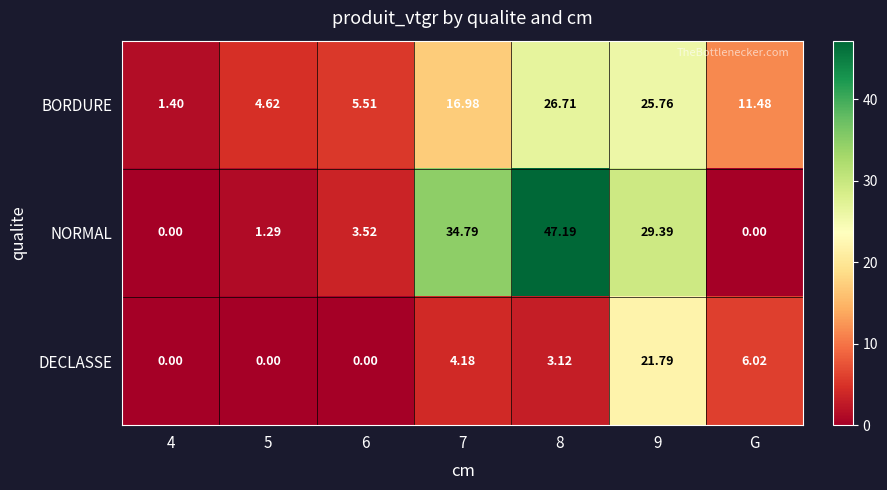

How many data points in NORMAL are above 3?

4